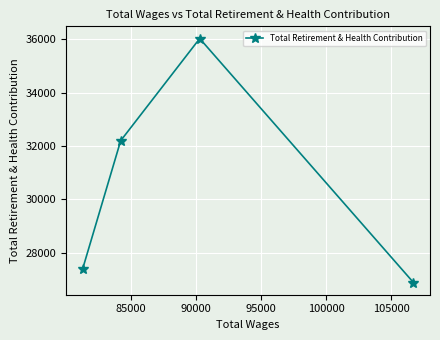

What is the maximum value shown in the chart?

36025